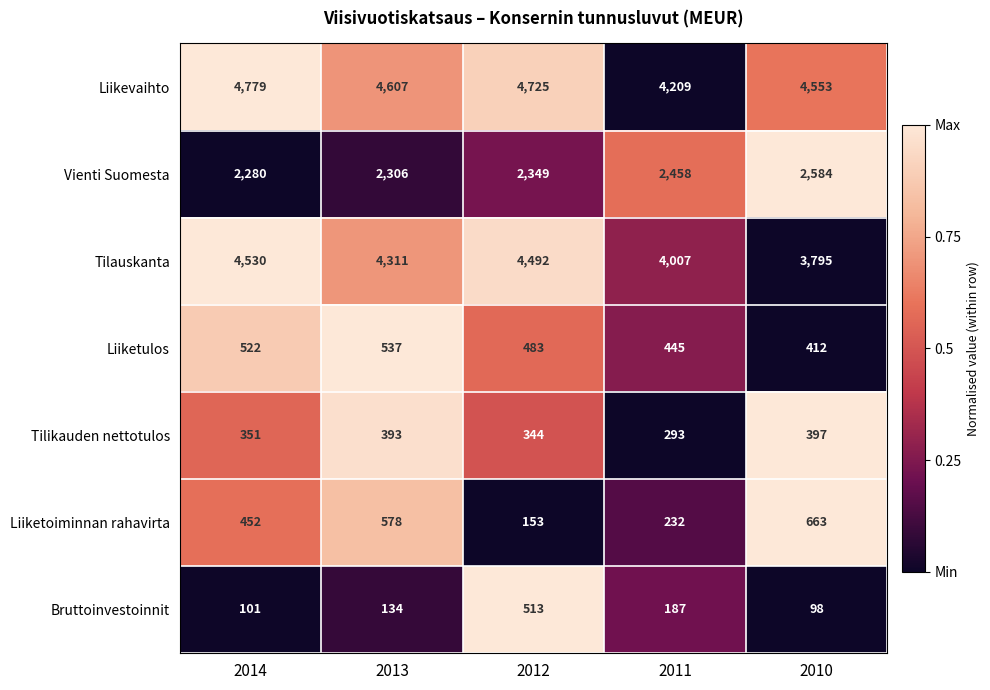

True or false: Liiketoiminnan rahavirta has a value of 232 at 2011.

True